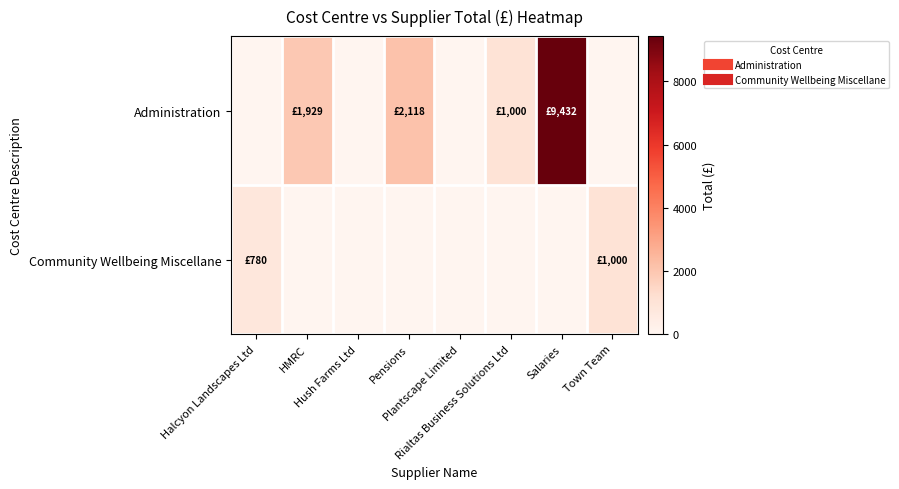

Rank the series by their maximum value, from highest to lowest.

Administration, Community Wellbeing Miscellane